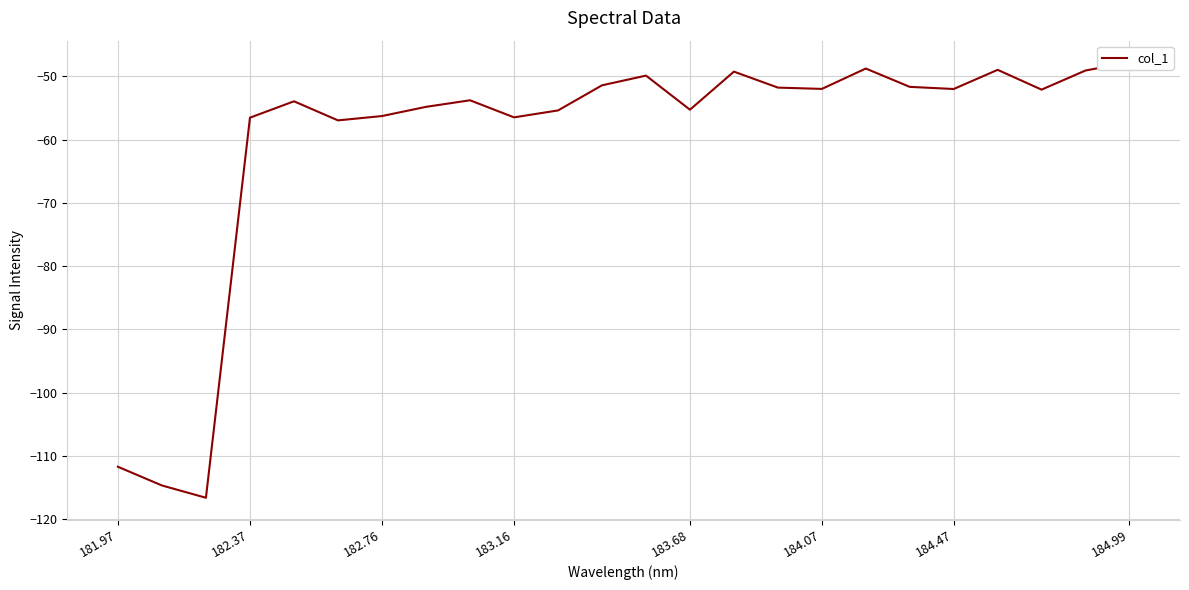

Is it true that the value at 20 is -32.9?

False